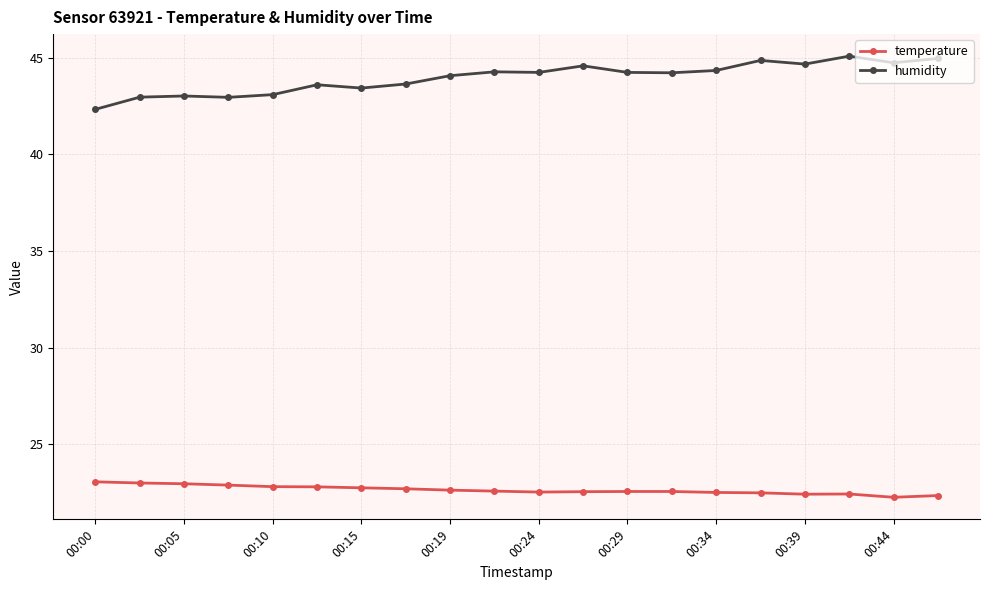

True or false: humidity has more than 0 points higher than both neighbors.

True